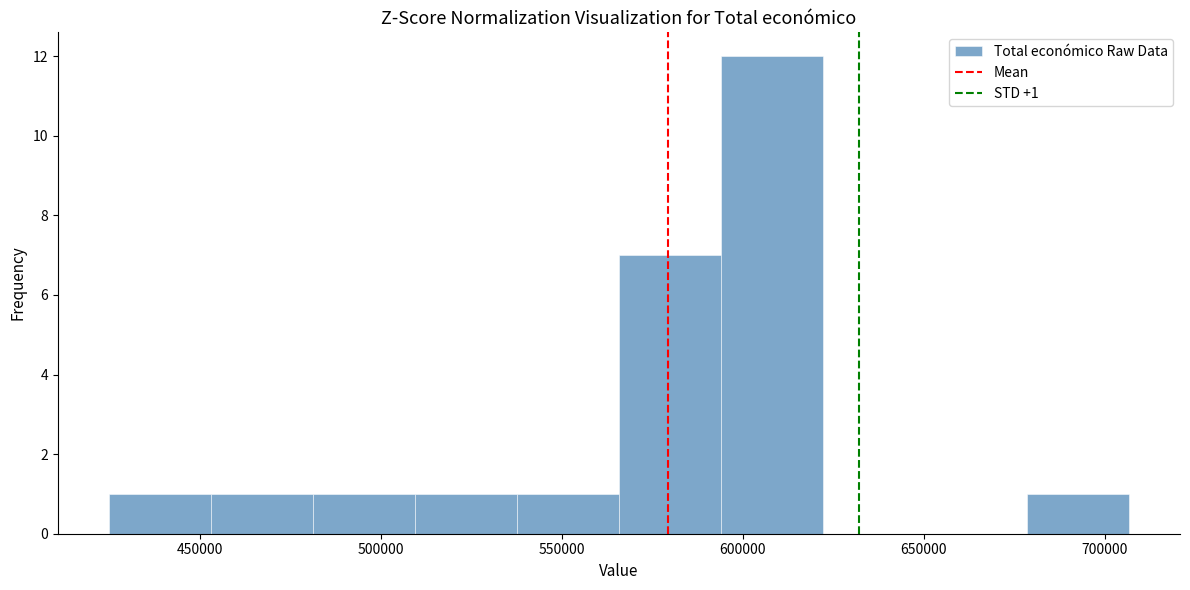

Which range on the x-axis has the tallest bar?

595000 to 620000